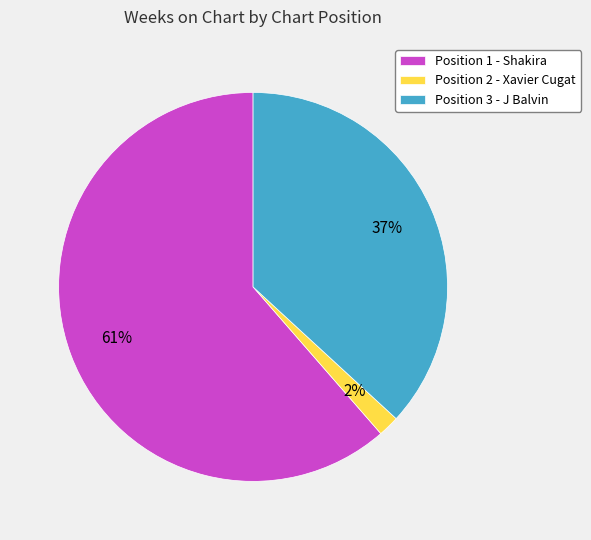

Which slice represents more than half of the pie?

Position 1 - Shakira